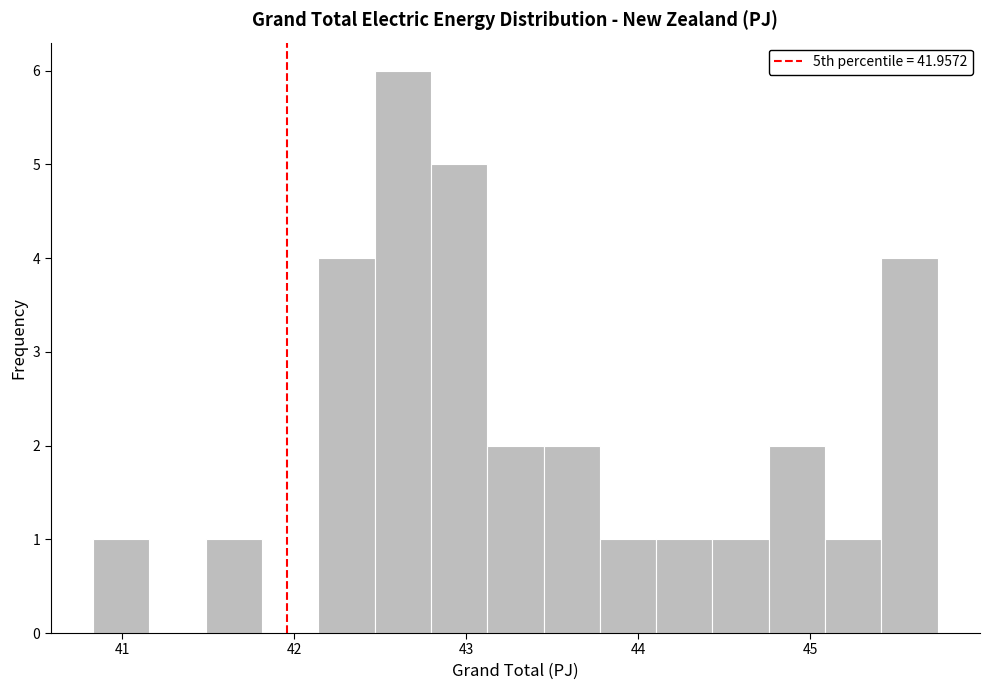

Read against the x-axis, roughly where is the centre of the tallest bar?

42.6